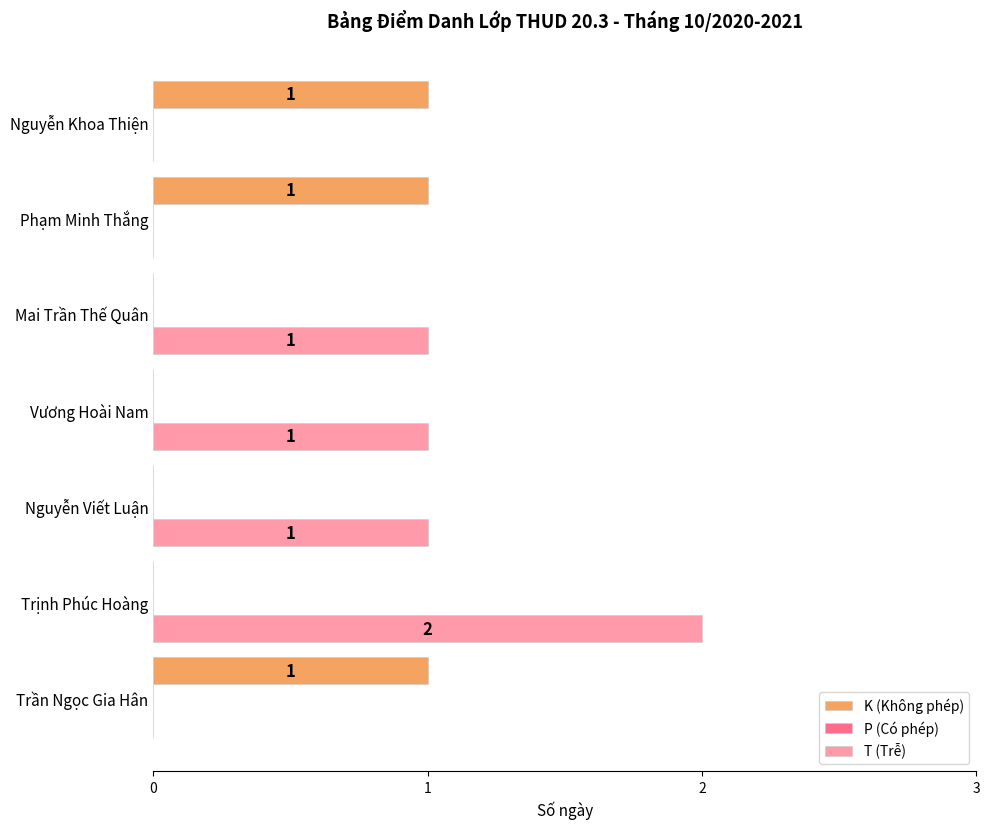

Which series has the largest total across all categories?

T (Trễ)